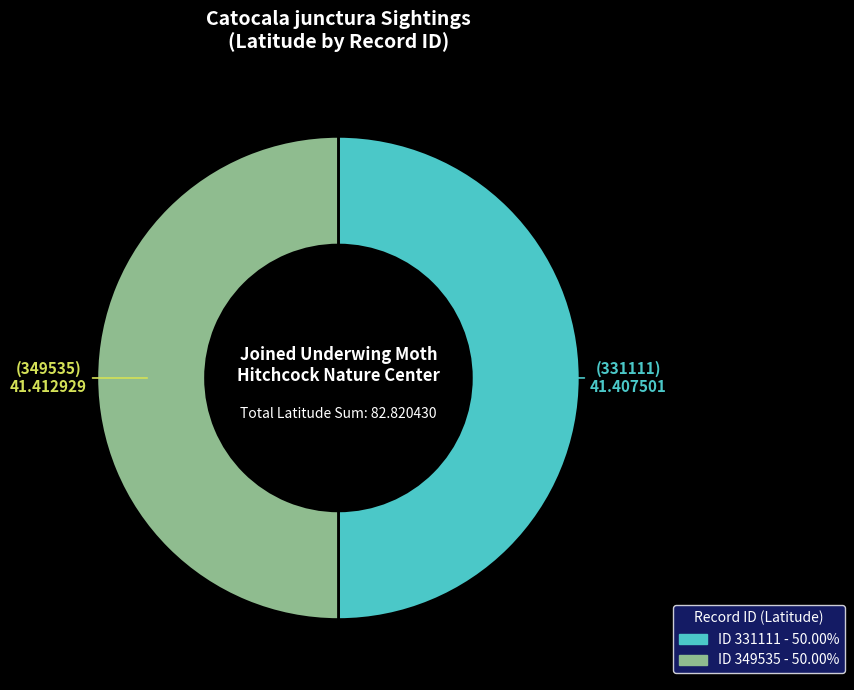

How many slices are in this pie chart?

2